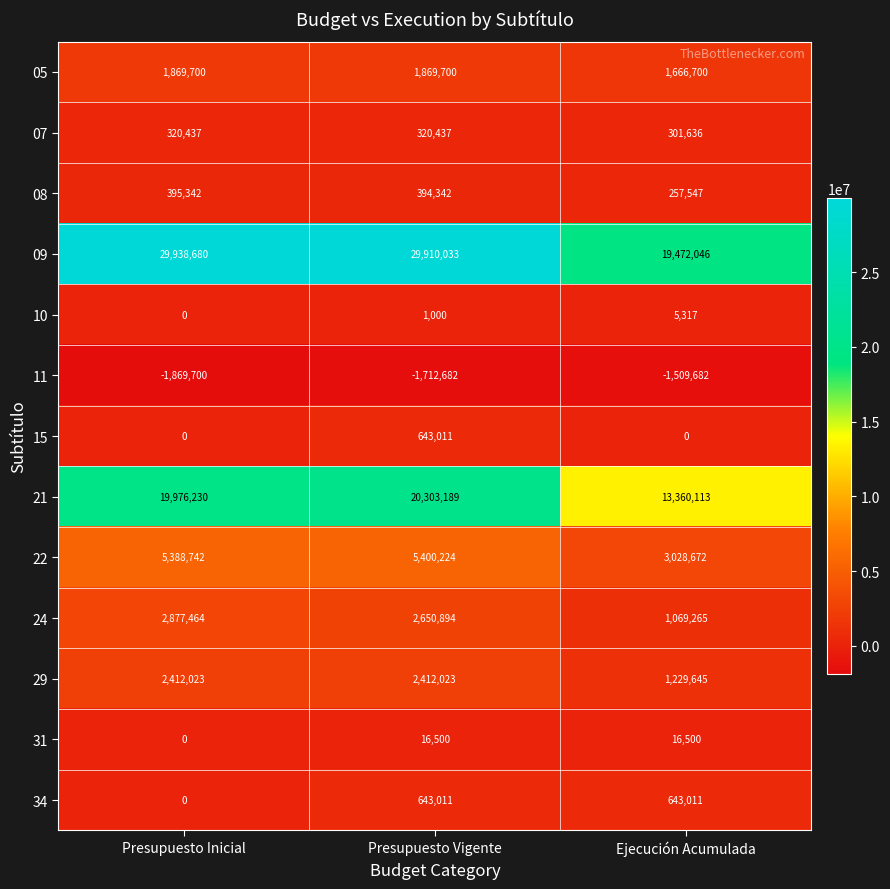

What is the difference between the maximum and minimum values in the 34 series?

643011